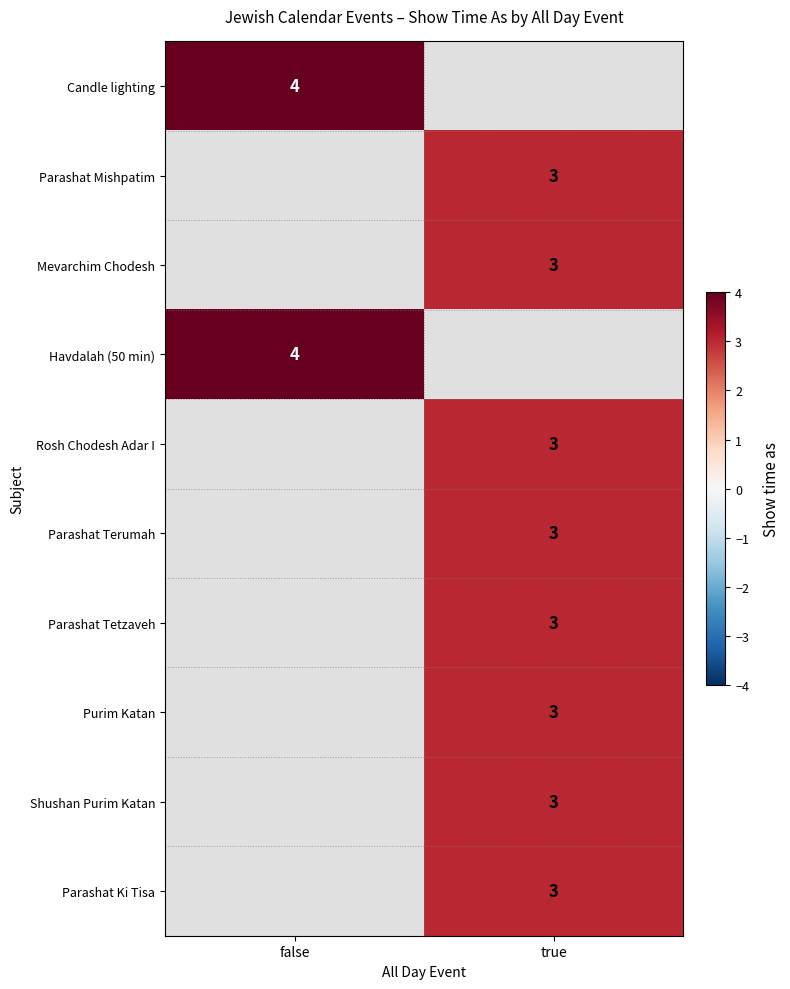

True or false: Rosh Chodesh Adar I has a value of 4 at true.

False